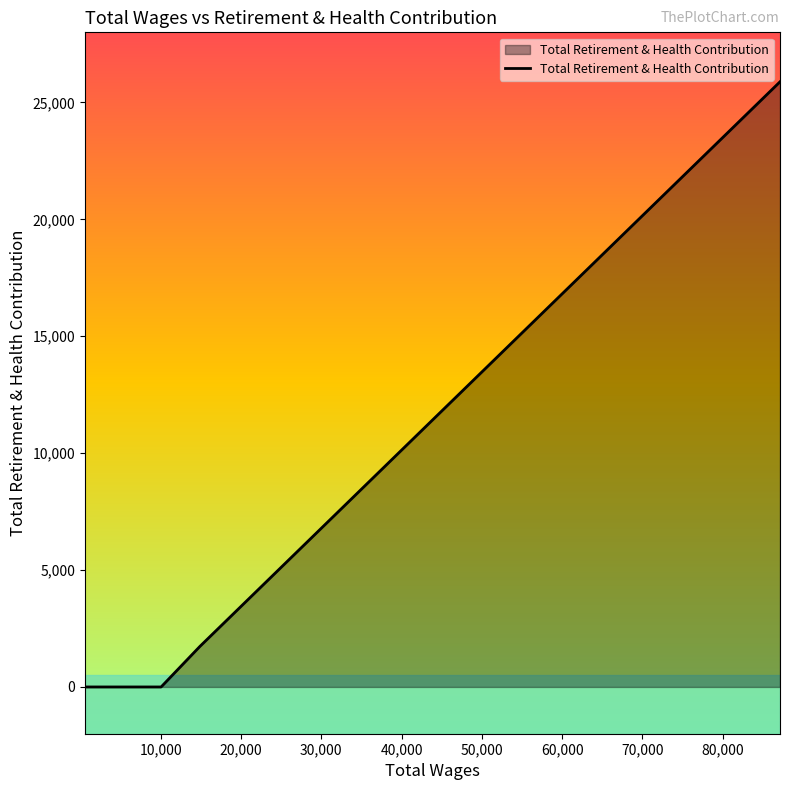

What is the difference between the maximum and minimum values?

25885